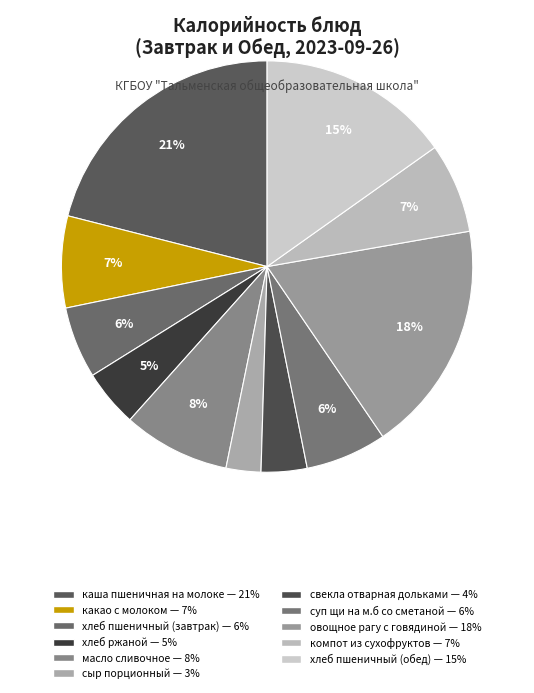

Do компот из сухофруктов and хлеб ржаной together represent more than half of the pie?

No